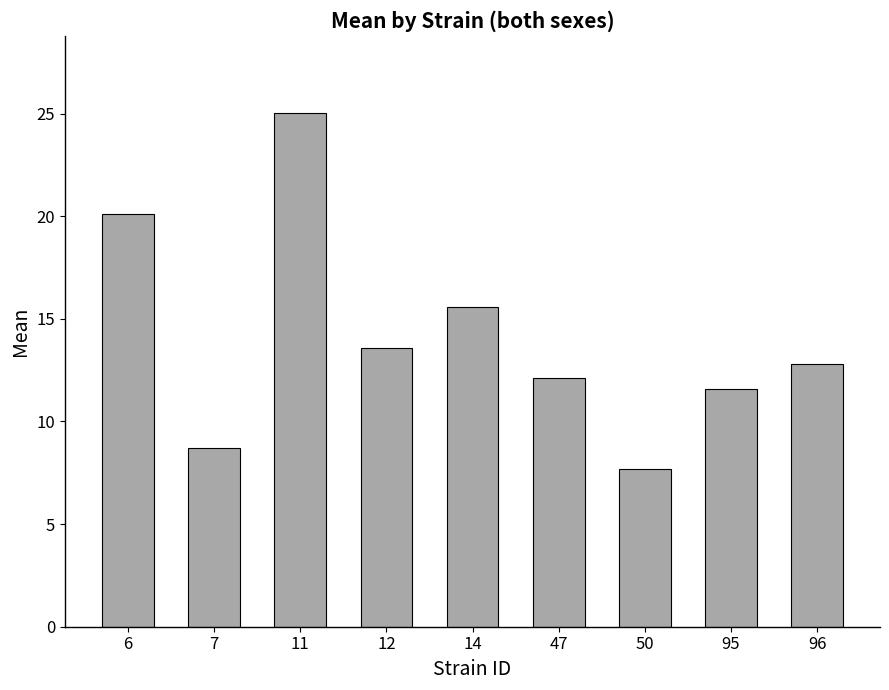

What is the change in value from 14 to 47?

-3.5